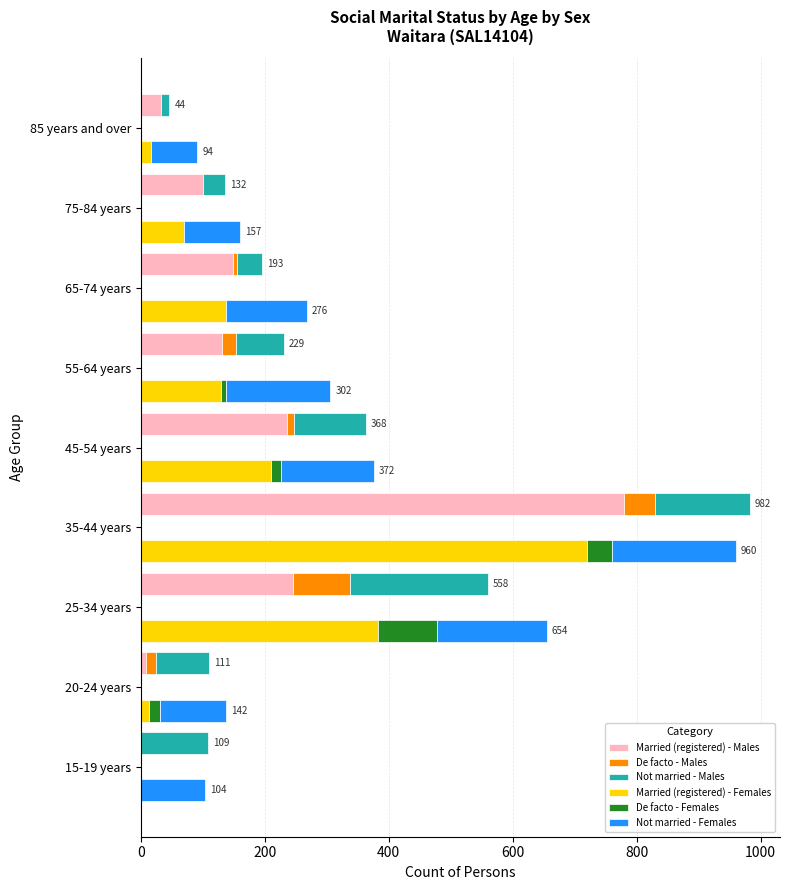

What is the sum of the De facto - Females values at 35-44 years and 25-34 years?

136